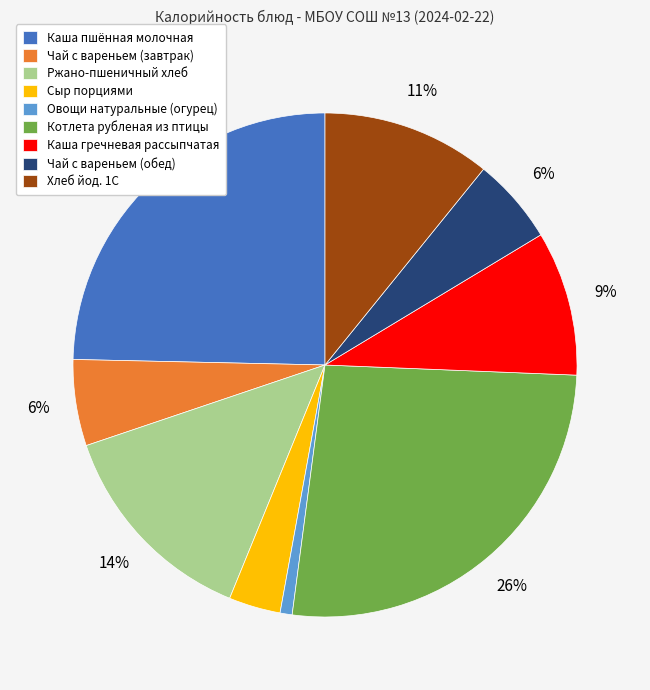

Which category has the biggest portion of the pie?

Котлета рубленая из птицы